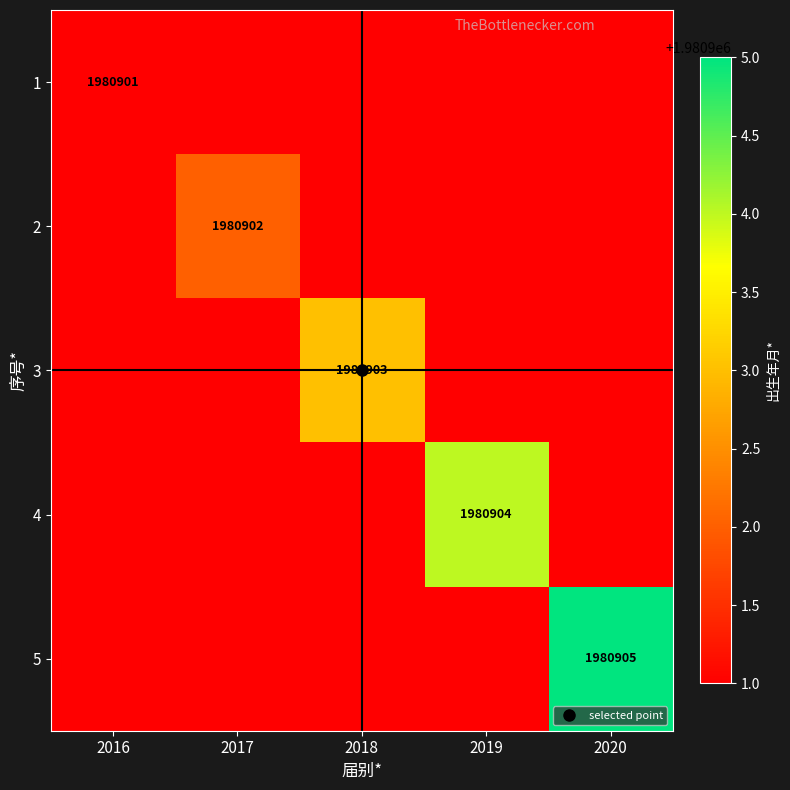

What is the sum of all 3 values?

9904507